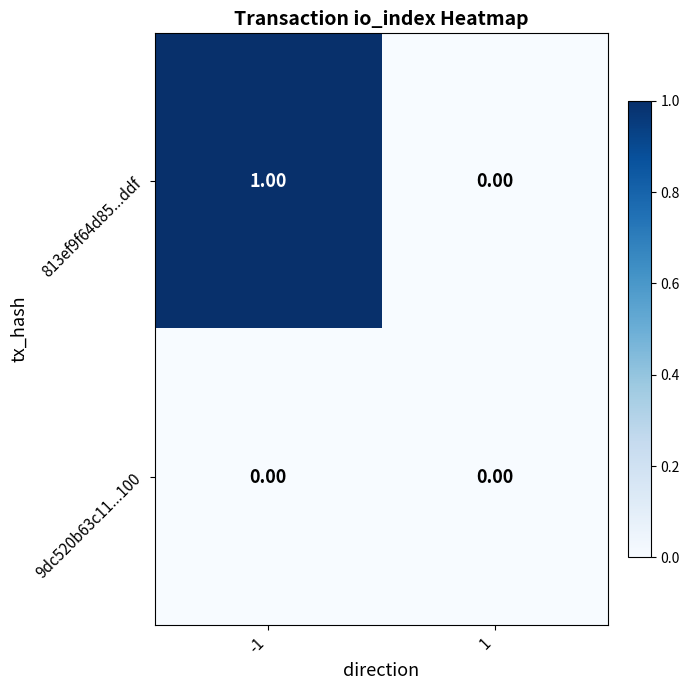

Rank the series by their maximum value, from lowest to highest.

9dc520b63c11...100, 813ef9f64d85...ddf